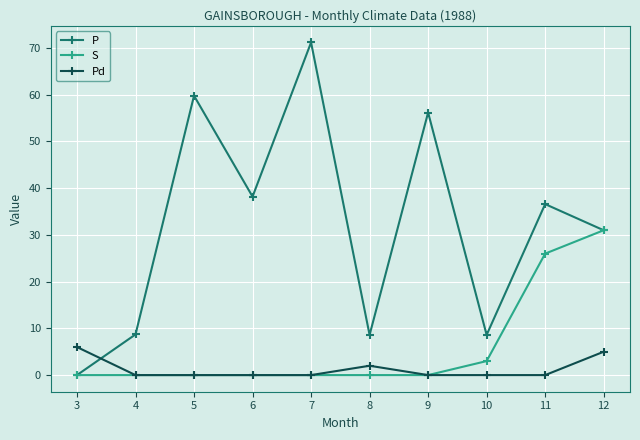

What is the value of the P point at the 9th from the left?

36.6